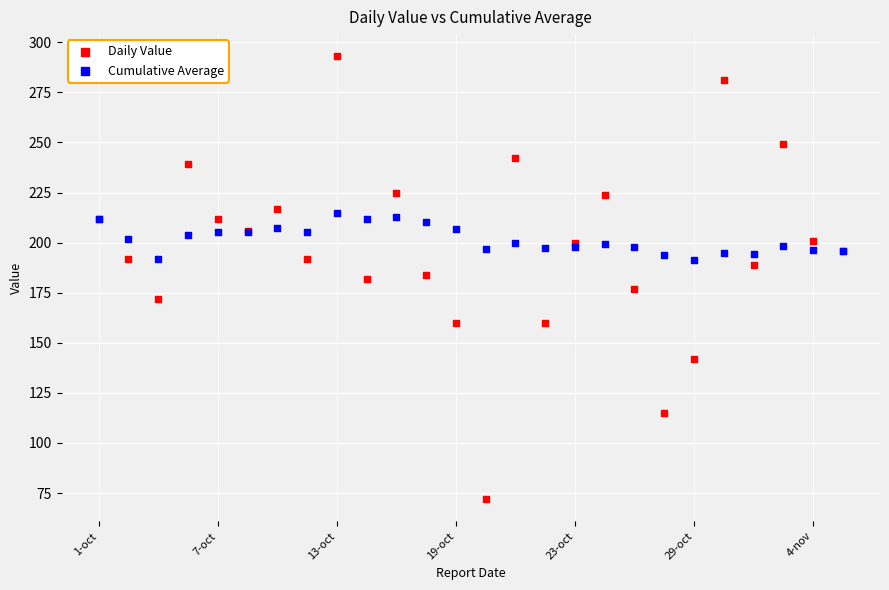

Which series contains the highest Y value?

Daily Value